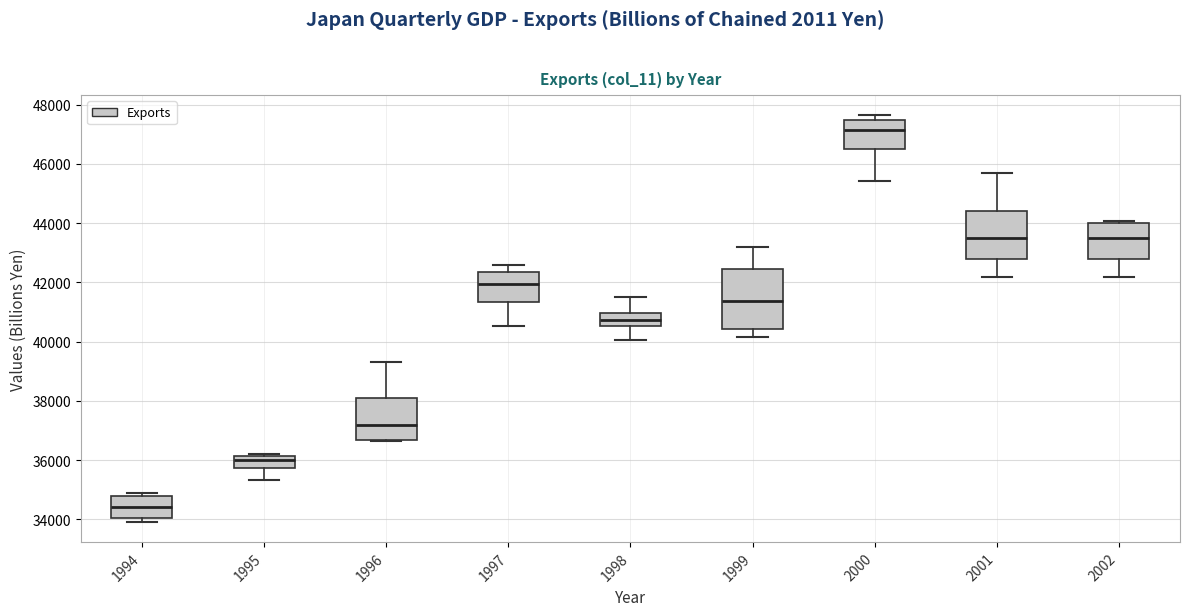

Reading left to right, transcribe this box plot: for each box, give where its median line is, the range the box spans, and where its two whiskers end, as read against the y-axis. The values are not printed on the chart, so give them approximately, as read against the axis.

1994: median 34400, box 34000 to 34800, whiskers 34000 (just below the box's lower edge) to 34800 (just above the box's upper edge)
1995: median 36000, box 35800 to 36200, whiskers 35400 to 36200 (just above the box's upper edge)
1996: median 37200, box 36600 to 38200, whiskers 36600 to 39400
1997: median 42000, box 41400 to 42400, whiskers 40600 to 42600
1998: median 40800, box 40600 to 41000, whiskers 40000 to 41400
1999: median 41400, box 40400 to 42400, whiskers 40200 to 43200
2000: median 47200, box 46600 to 47400, whiskers 45400 to 47600
2001: median 43400, box 42800 to 44400, whiskers 42200 to 45600
2002: median 43400, box 42800 to 44000, whiskers 42200 to 44000 (just above the box's upper edge)